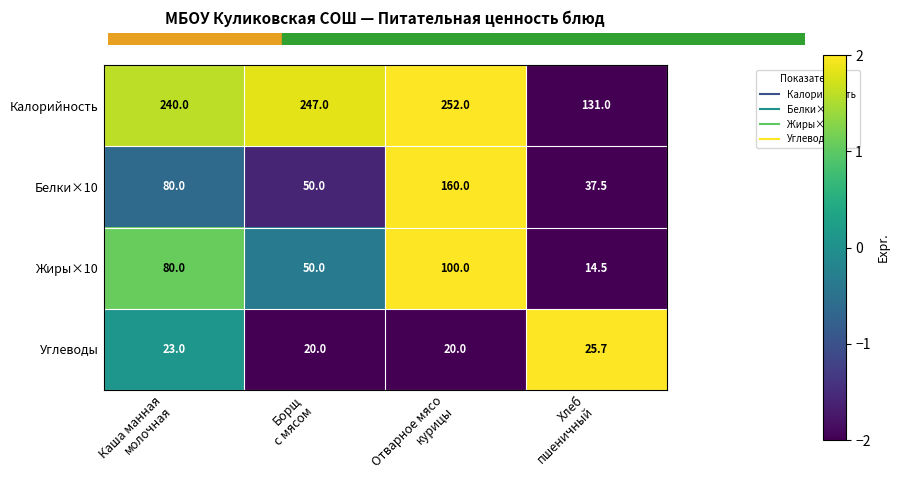

Which series has the largest range (max minus min)?

Белки×10